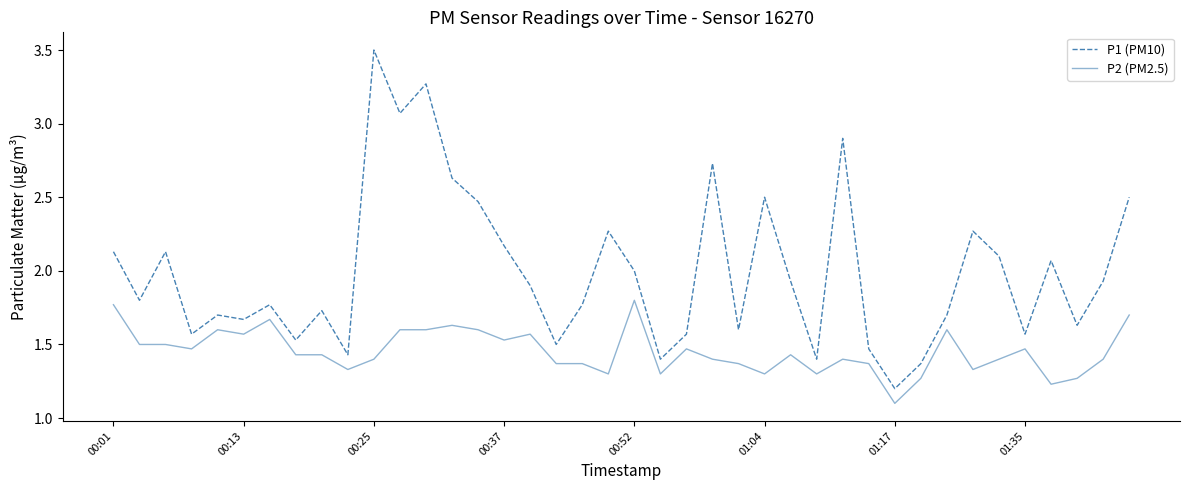

Count the number of data series in this chart.

2